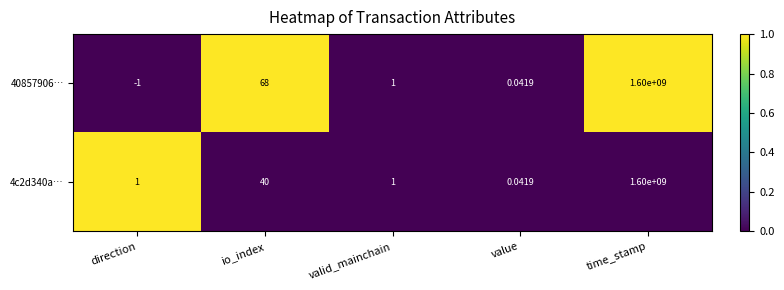

Rank the series by their average value, from highest to lowest.

40857906…, 4c2d340a…